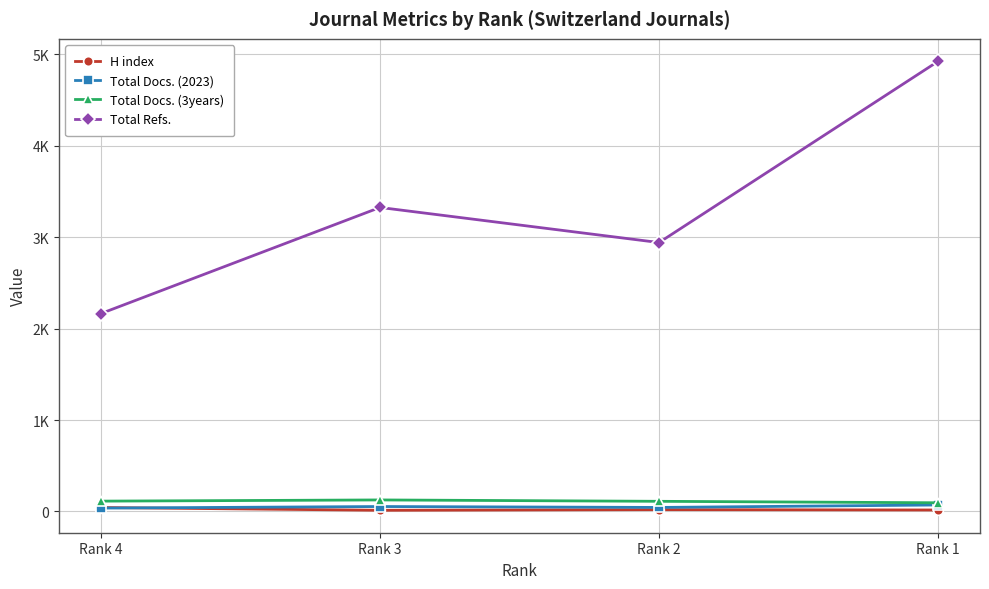

What are all the series names shown in the legend?

H index, Total Docs. (2023), Total Docs. (3years), Total Refs.